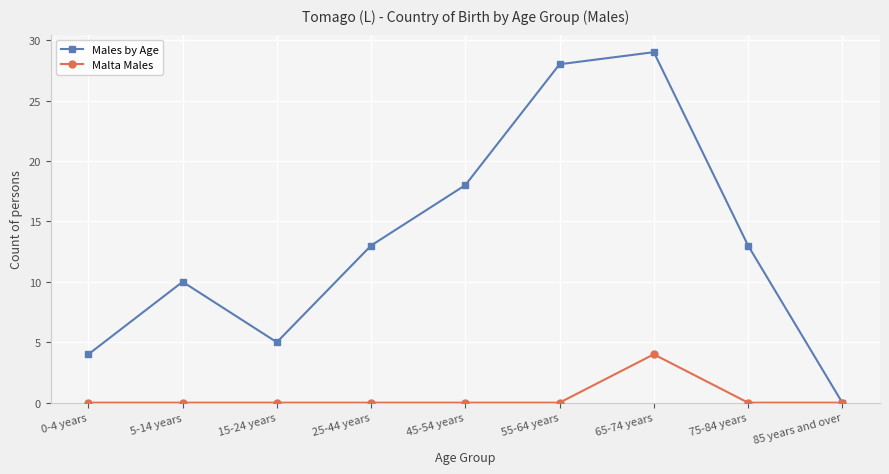

List the series in order of their overall mean, highest first.

Males by Age, Malta Males